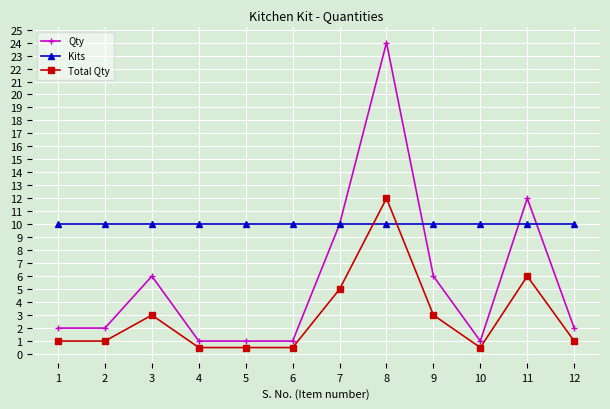

What is the difference between the Total Qty values at 8 and 5?

11.5